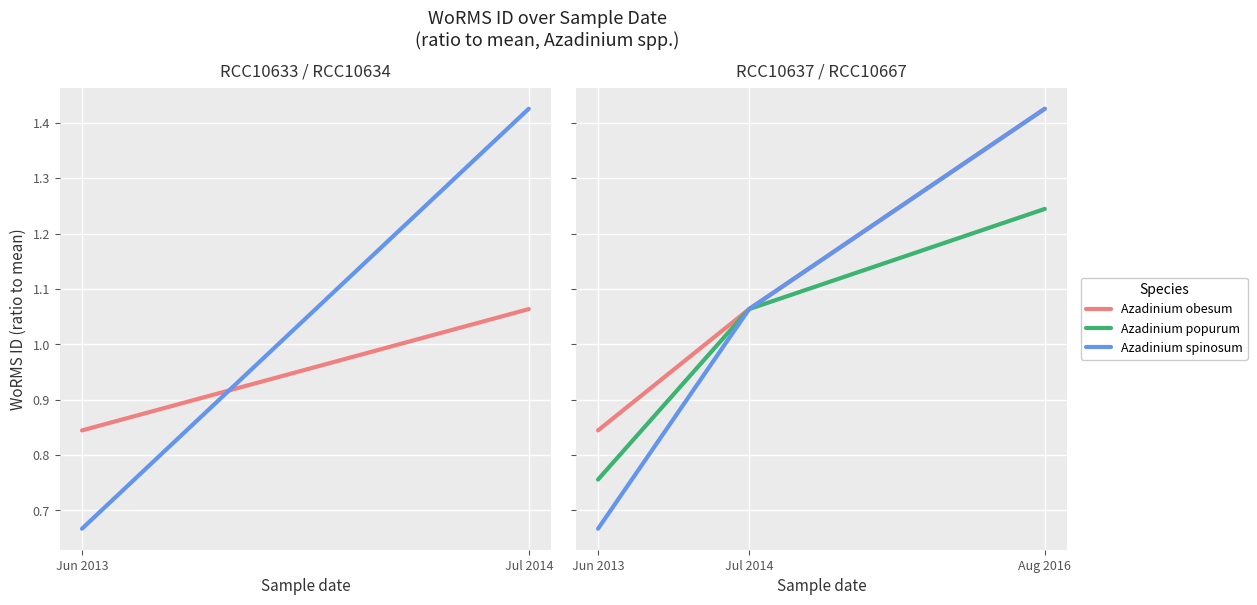

Is this an area chart (filled region under the line)?

No